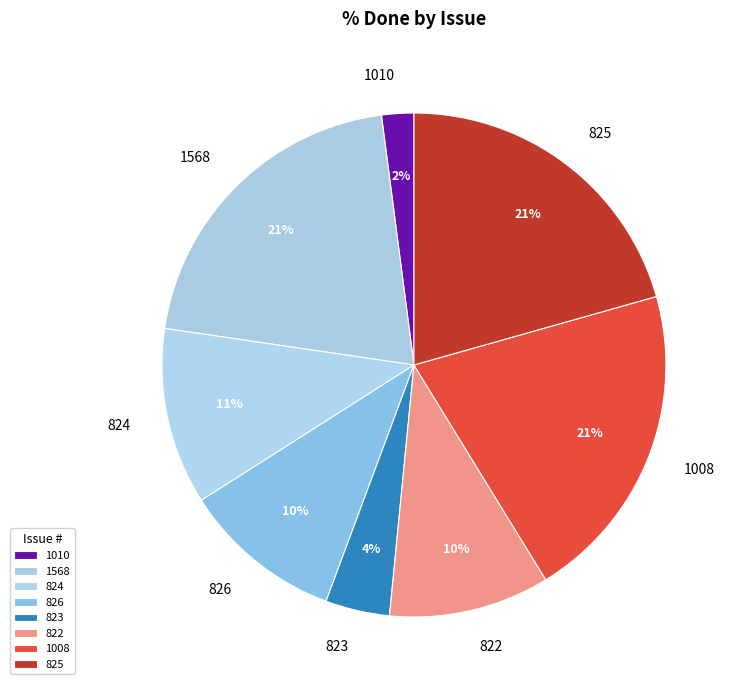

Between 823 and 1010, which is larger?

823